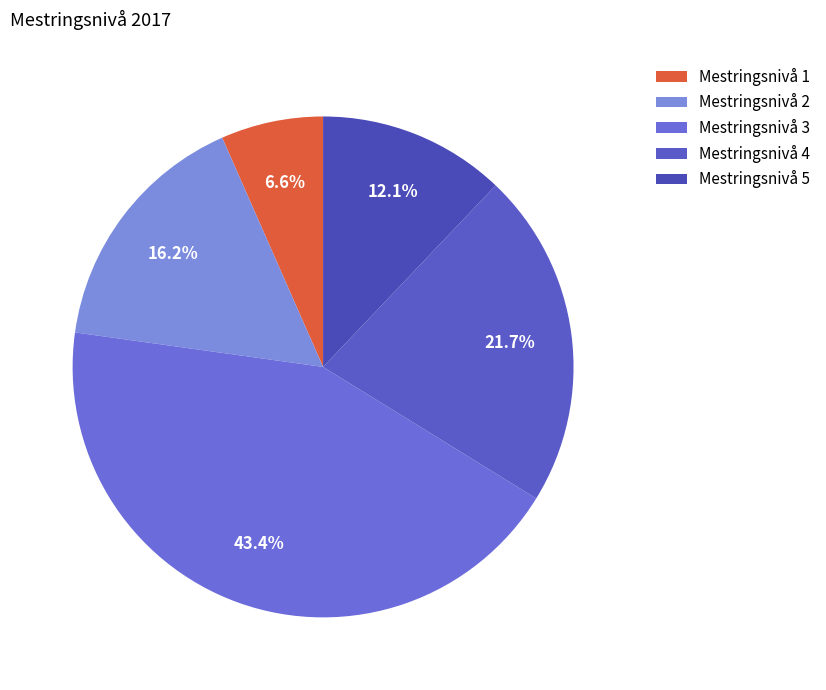

To the nearest percent, what is the average slice percentage?

20%